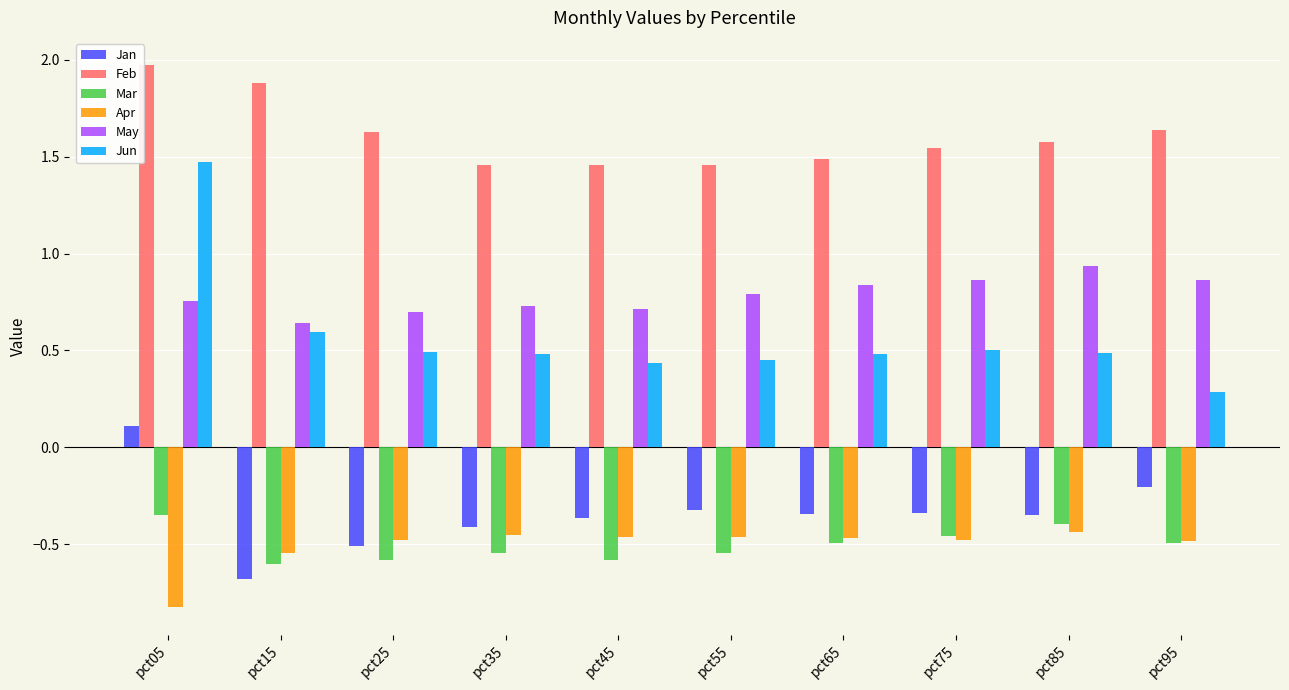

What is the total value across all series at pct15?

1.3